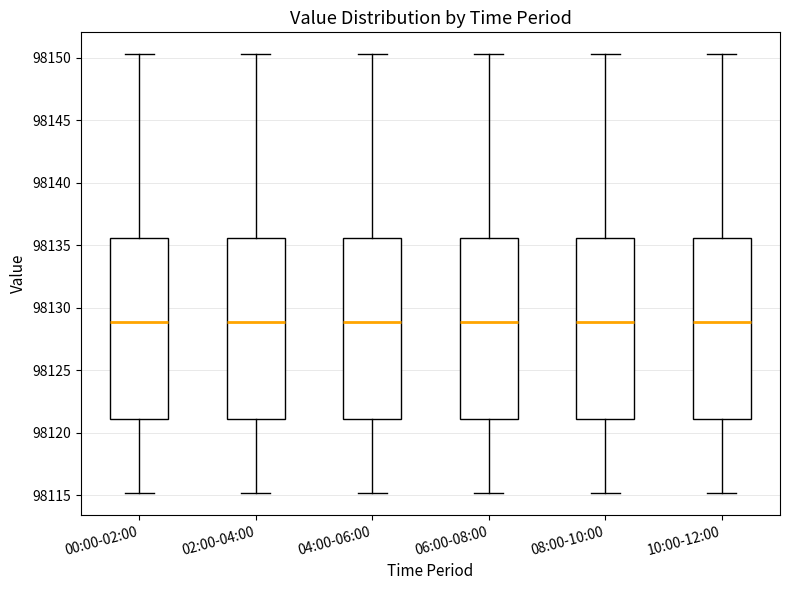

Where does the lower whisker of the box for 04:00-06:00 end on the y-axis? The values are not printed on the chart, so give them approximately, as read against the axis.

98115.0